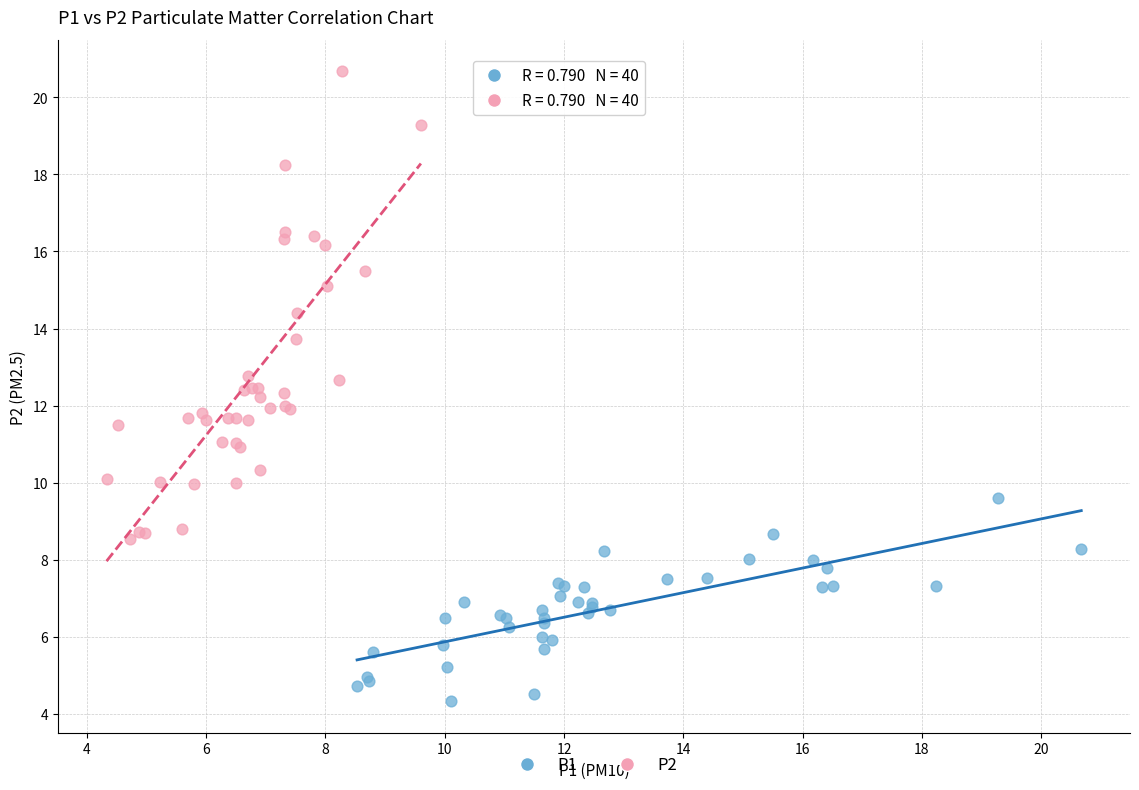

Which series has the widest spread of Y values?

P2